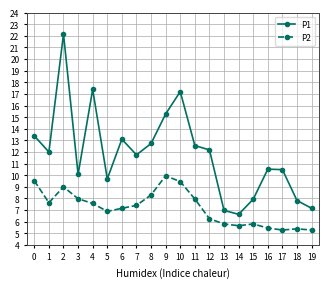

What is the total value across all series at 14?

12.3